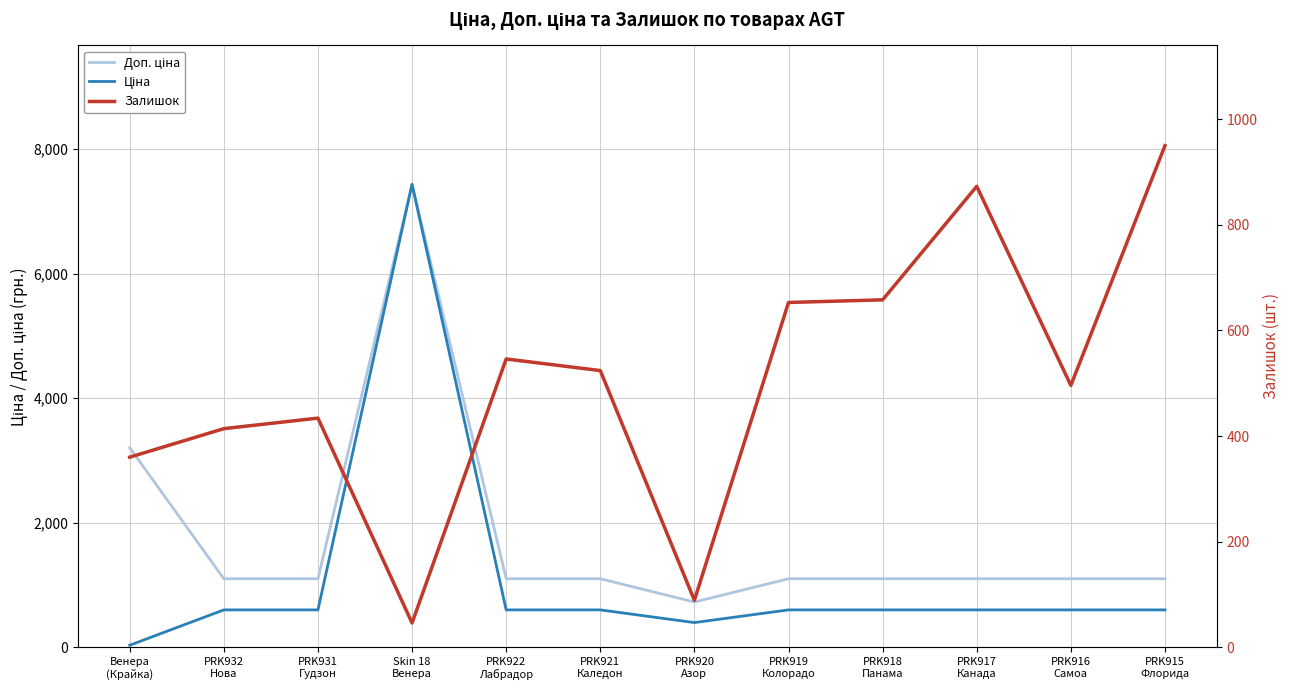

The value of Доп. ціна at PRK919
Колорадо is 1100.0. True or false?

True